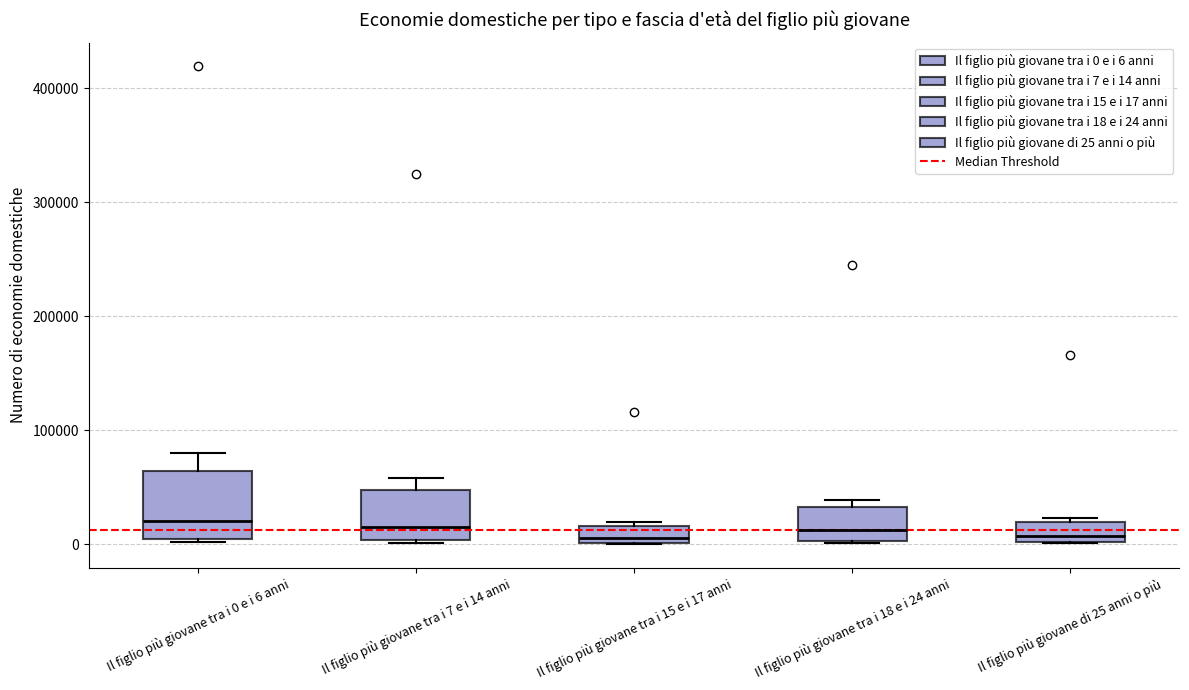

Which box is the tallest, from its lower edge to its upper edge?

Il figlio più giovane tra i 0 e i 6 anni